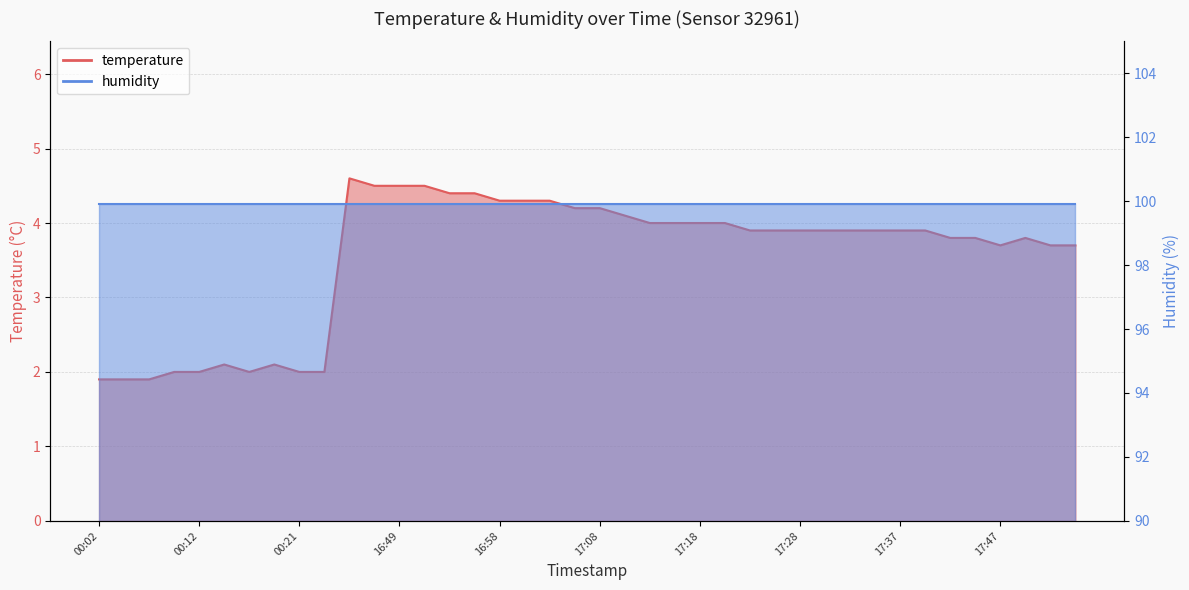

Which label corresponds to the largest value in the chart?

16:44